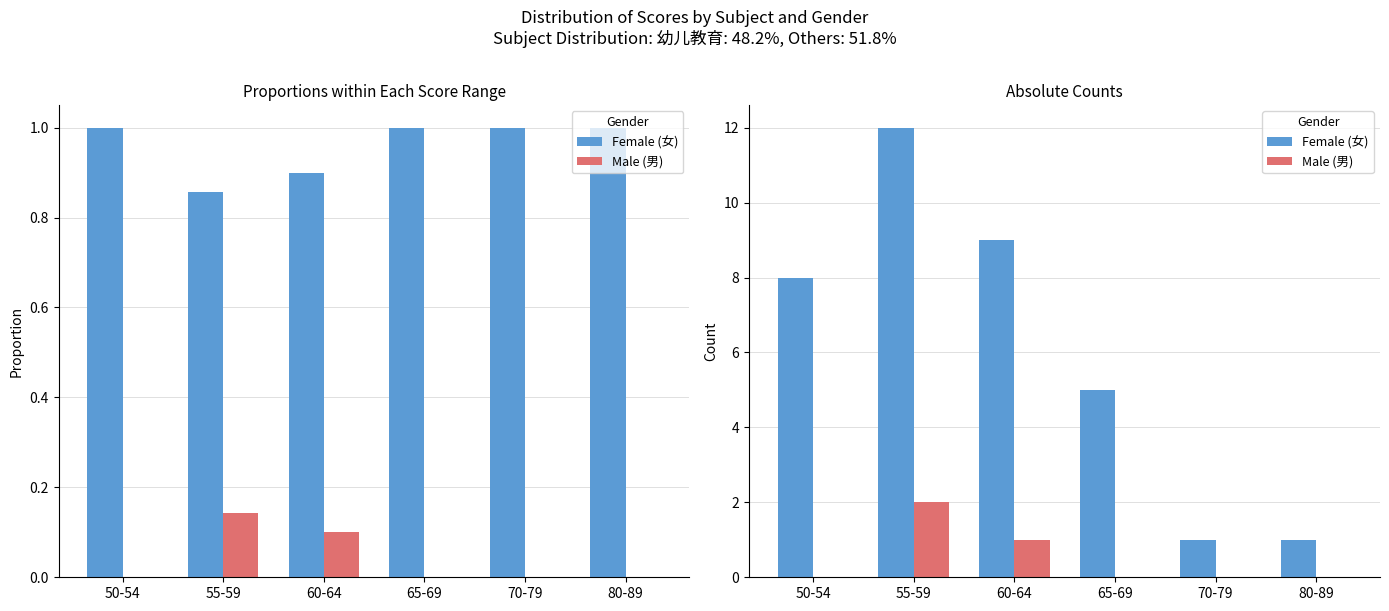

Reading left to right, transcribe all the data shown in this chart.

Female (女): 50-54=8	55-59=12	60-64=9	65-69=5	70-79=1	80-89=1
Male (男): 50-54=0	55-59=2	60-64=1	65-69=0	70-79=0	80-89=0